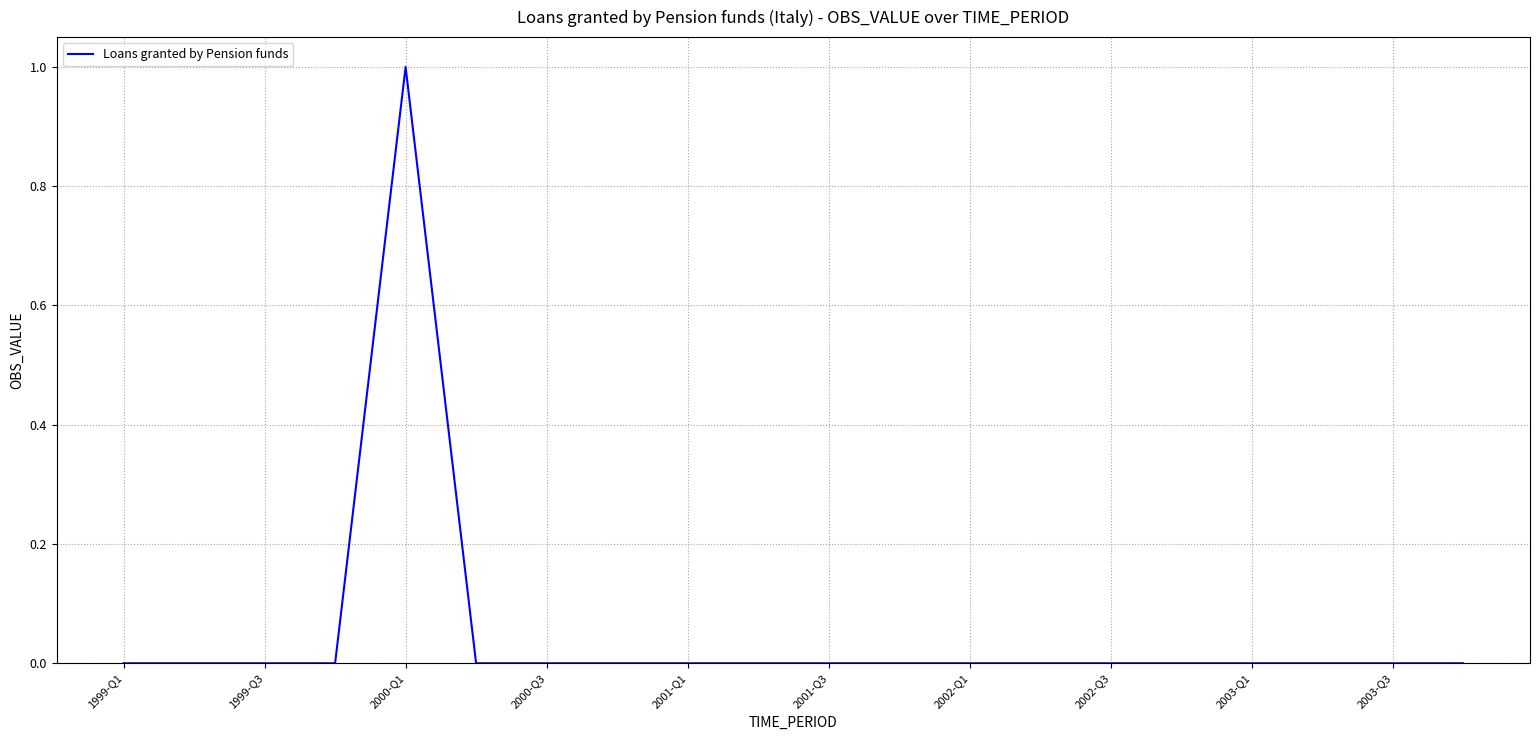

How many lines are shown in the chart?

1